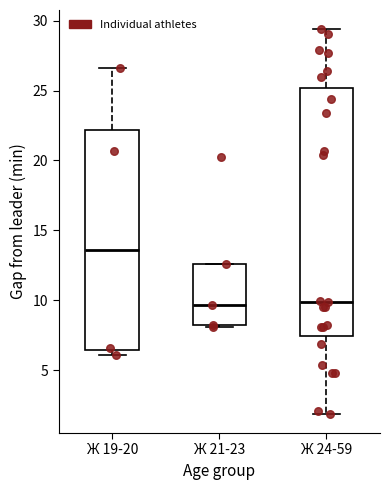

Comparing the boxes themselves (not the whiskers), which one is the tallest?

Ж 24-59